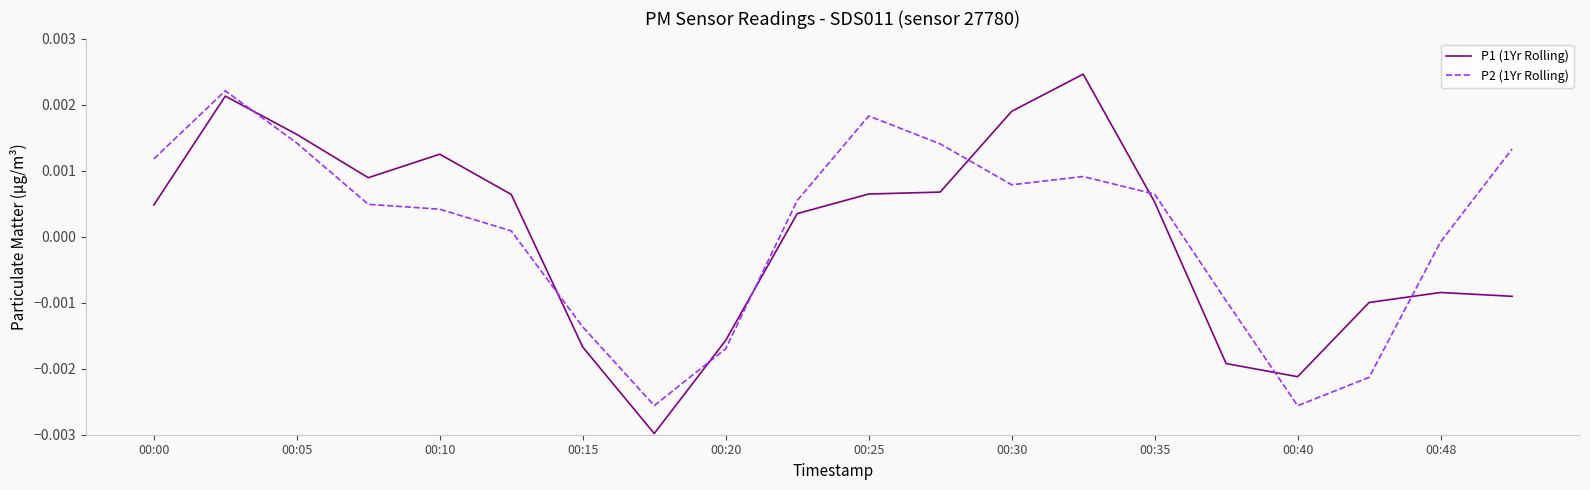

List the series in order of their peak value, lowest first.

P2 (1Yr Rolling), P1 (1Yr Rolling)